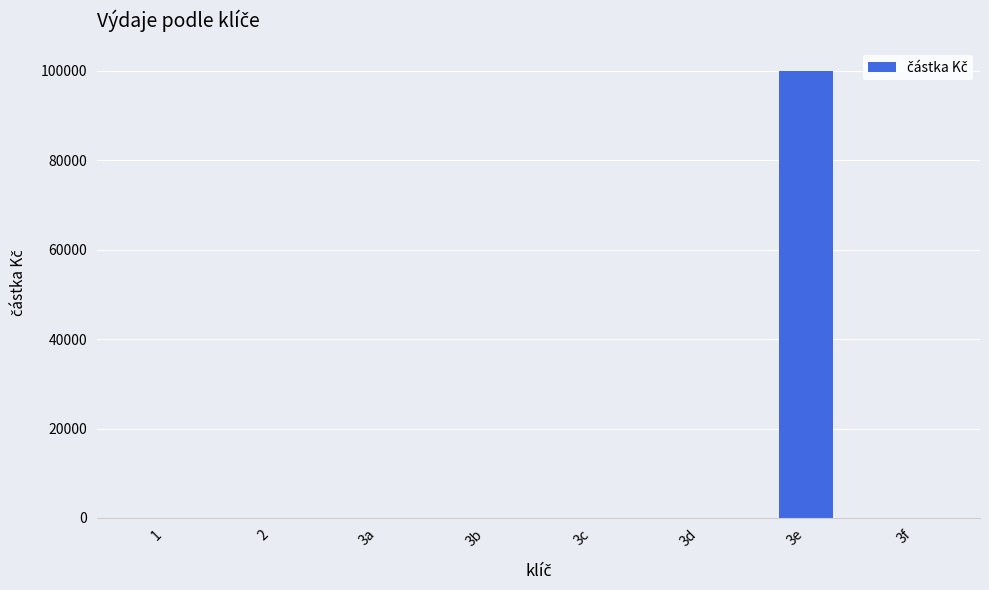

Which category has the highest value across all series?

3e